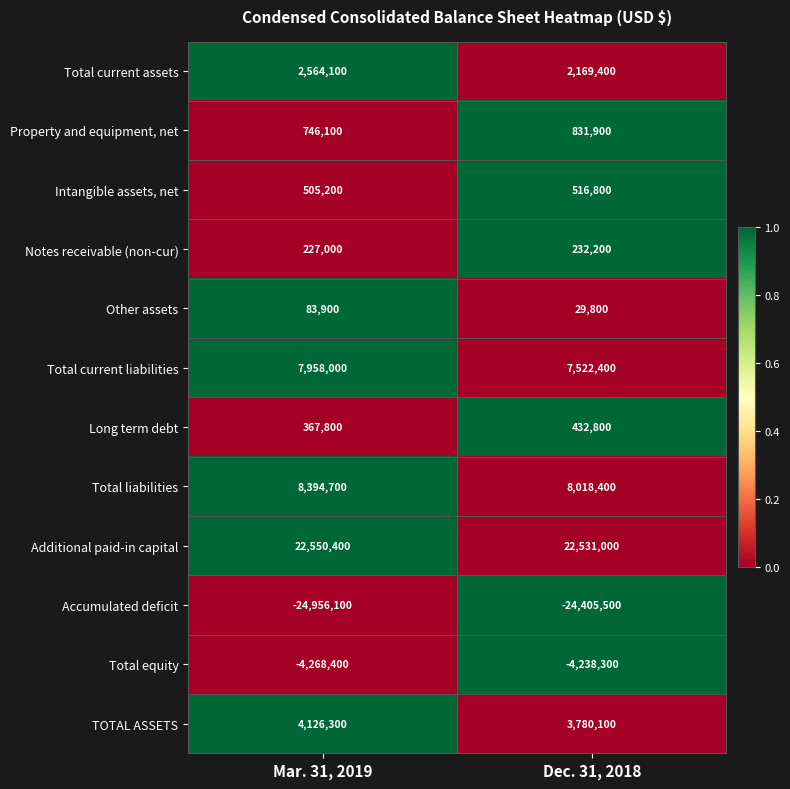

What is the difference between the maximum and minimum values in the TOTAL ASSETS series?

346200